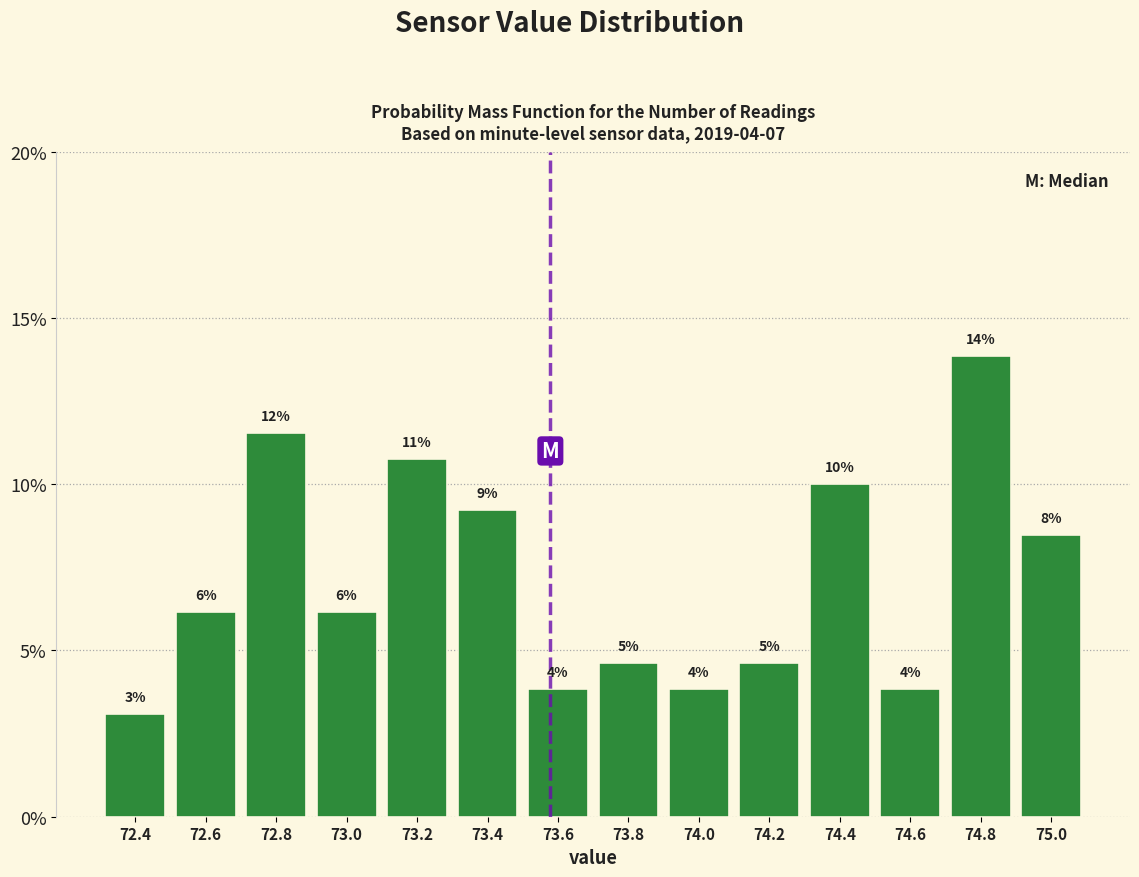

How many bars are there in total?

14